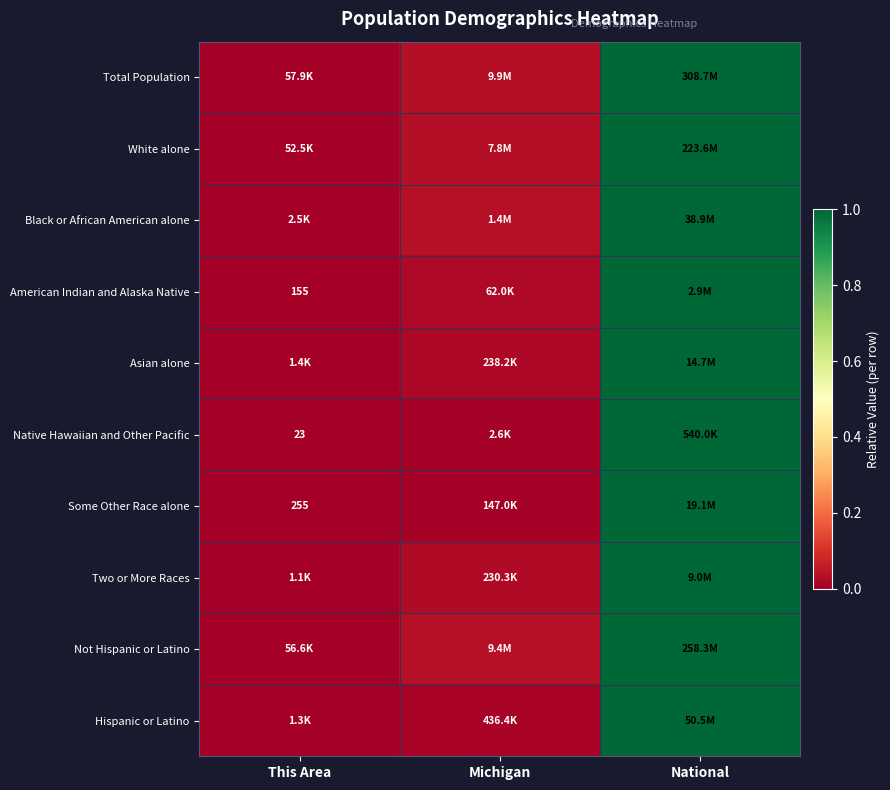

What is the difference between the Native Hawaiian and Other Pacific values at This Area and National?

1.0